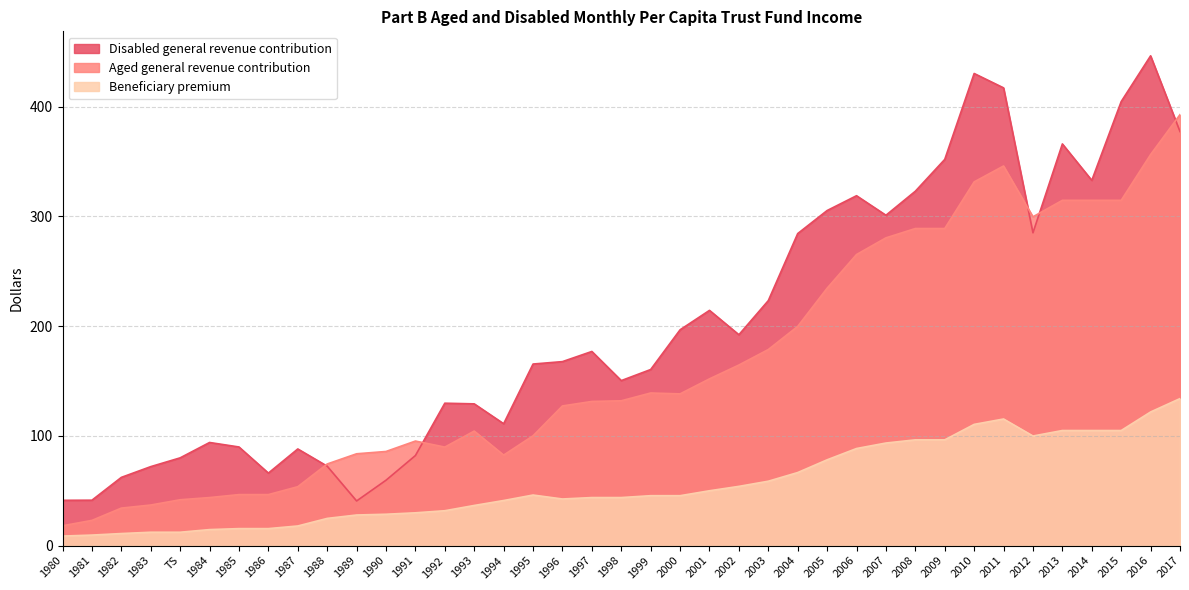

How many data points in Disabled general revenue contribution are above 167?

20